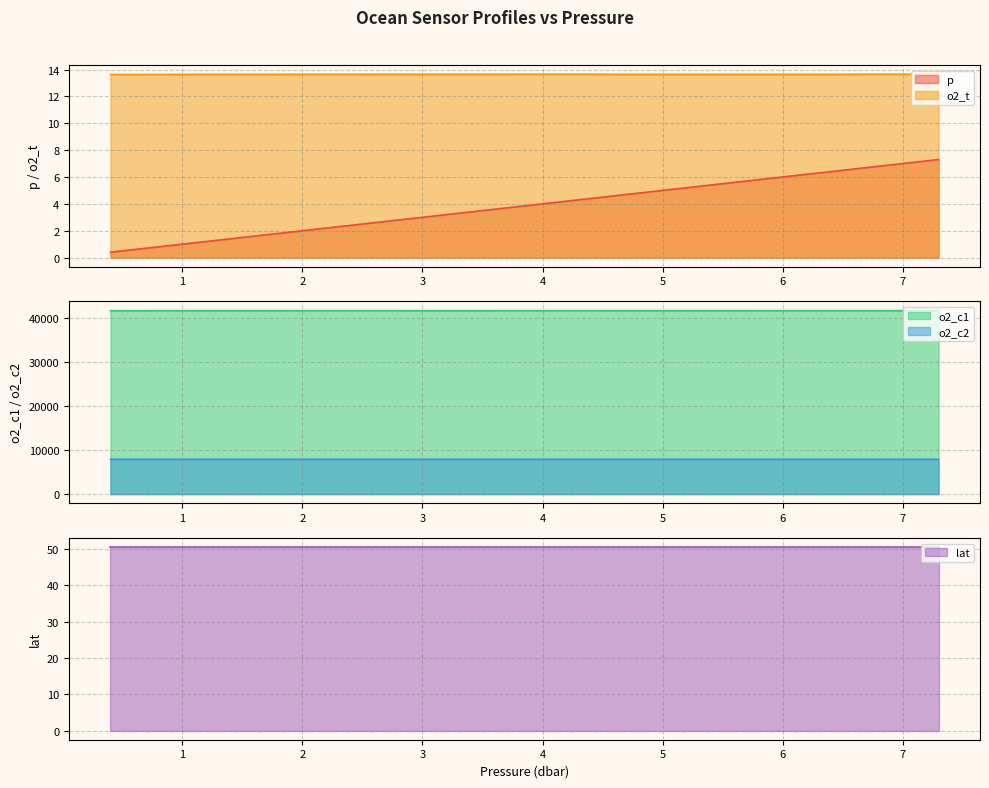

True or false: o2_t and o2_c2 intersect in this chart.

False